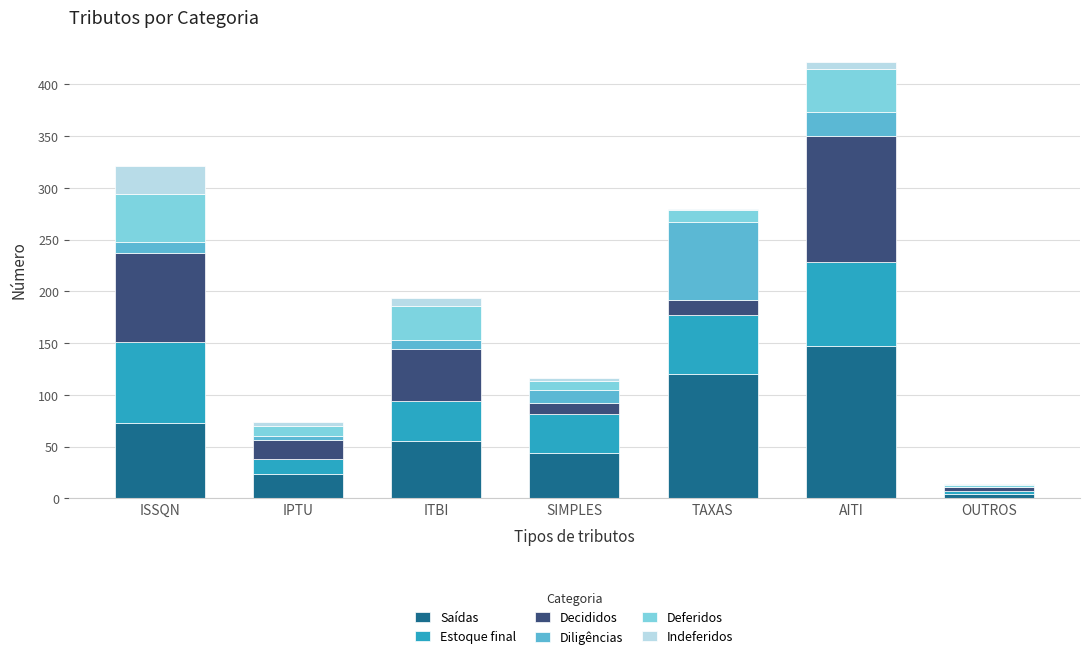

At which category is the sum across all series the highest?

AITI